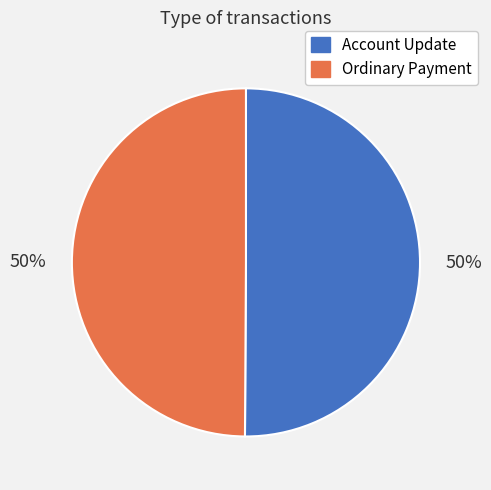

To the nearest percent, what portion does Account Update represent?

50%